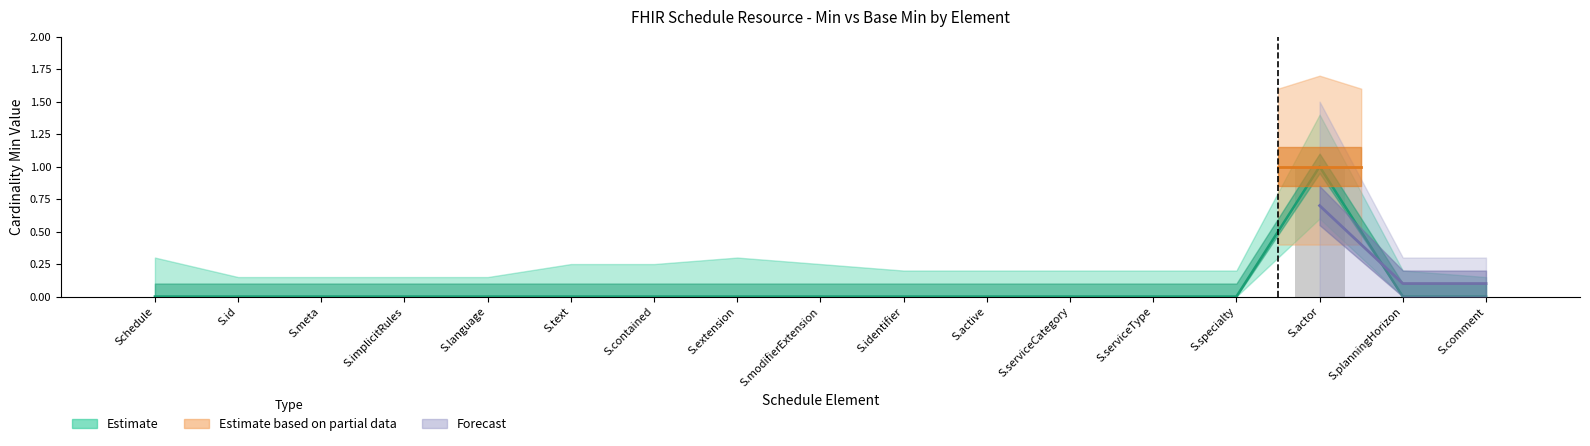

How many data points does each series have?

17